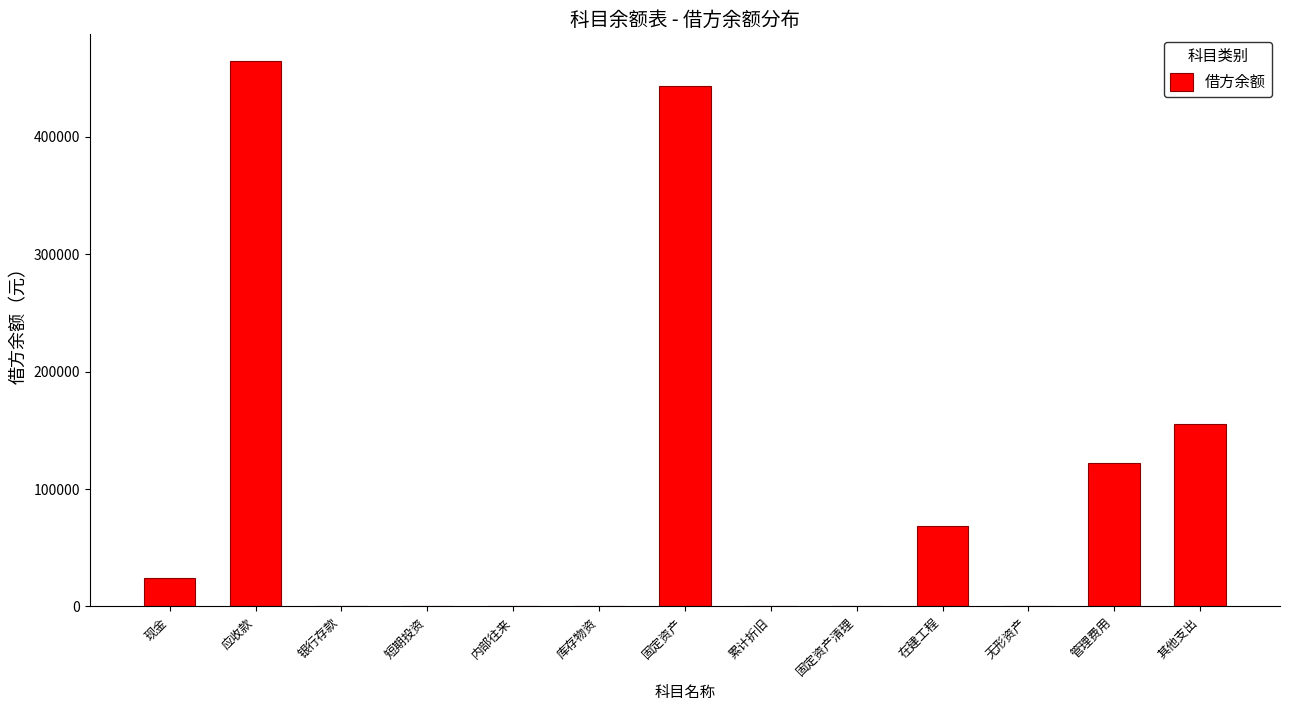

The chart shows a value of -202106.0 at 累计折旧. True or false?

False